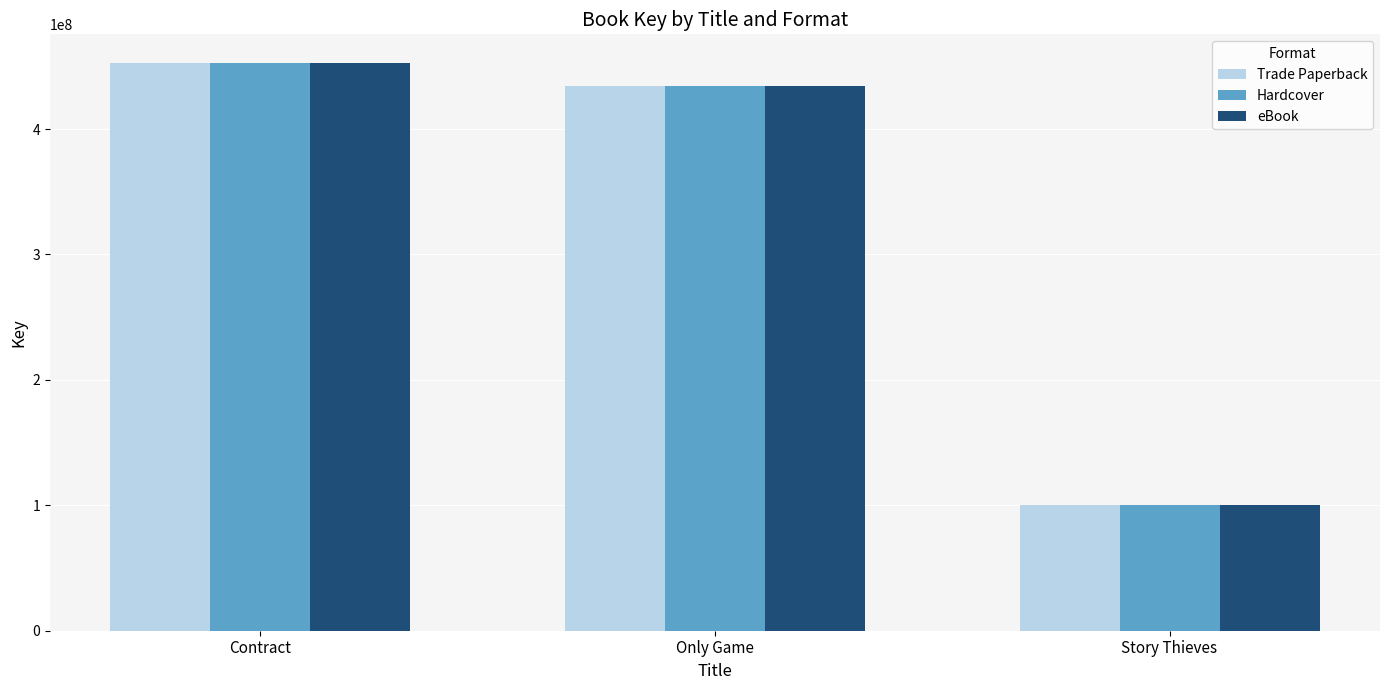

What is the value of the eBook bar at the 1st from the left?

452872080